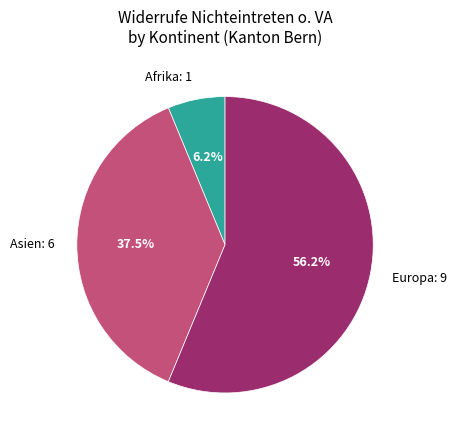

To the nearest percent, what is the difference between the largest and smallest slice percentages?

50%